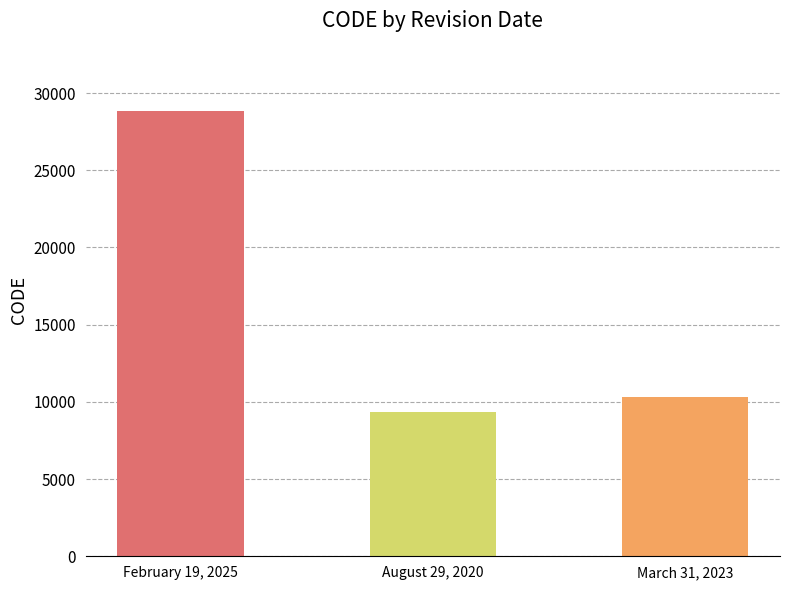

Count the number of categories in the chart.

3